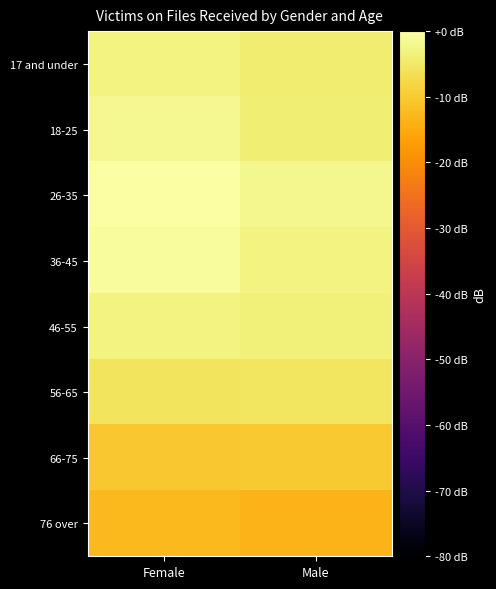

Reading left to right, what are all the values shown in this chart?

17 and under: Female=-3.1	Male=-4.3
18-25: Female=-1.7	Male=-3.8
26-35: Female=0.0	Male=-2.1
36-45: Female=-0.9	Male=-3.0
46-55: Female=-2.9	Male=-3.7
56-65: Female=-5.9	Male=-5.5
66-75: Female=-10.3	Male=-10.0
76 over: Female=-12.6	Male=-13.6